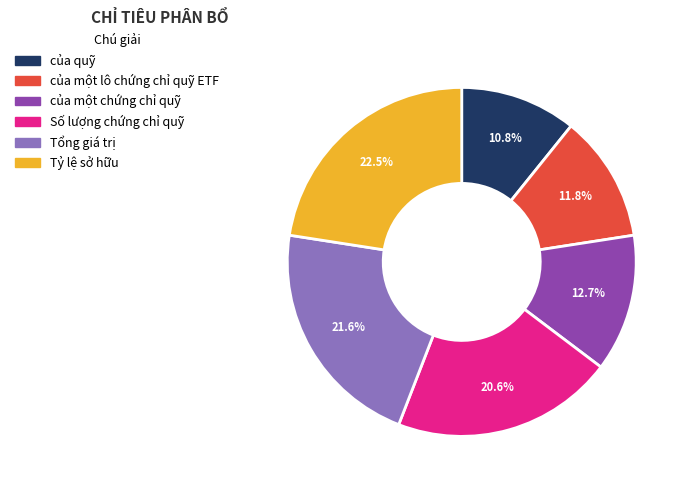

What portion of the pie excludes Tổng giá trị?

78.4%